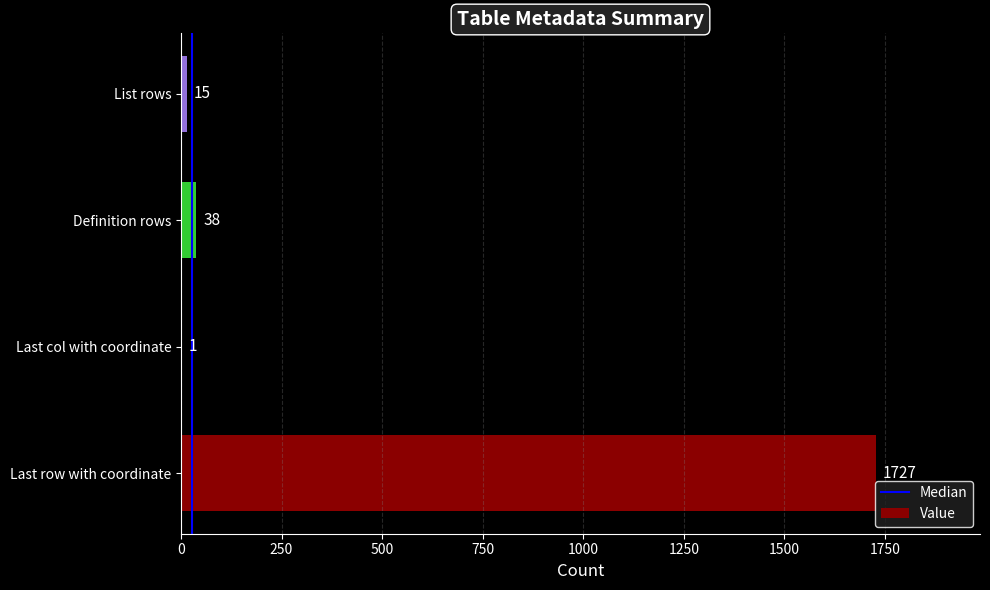

Which category has the highest value across all series?

Last row with coordinate